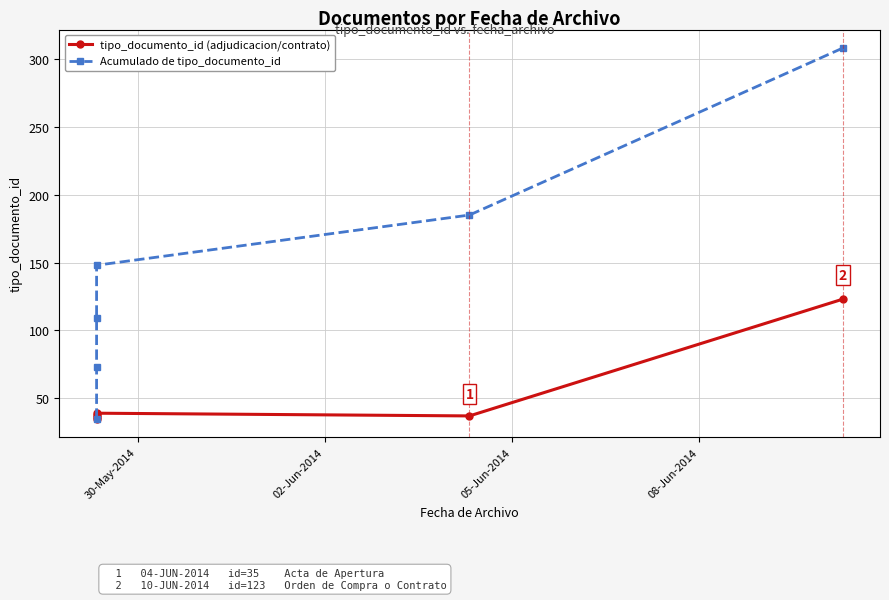

Which series has the largest total across all categories?

Acumulado de tipo_documento_id